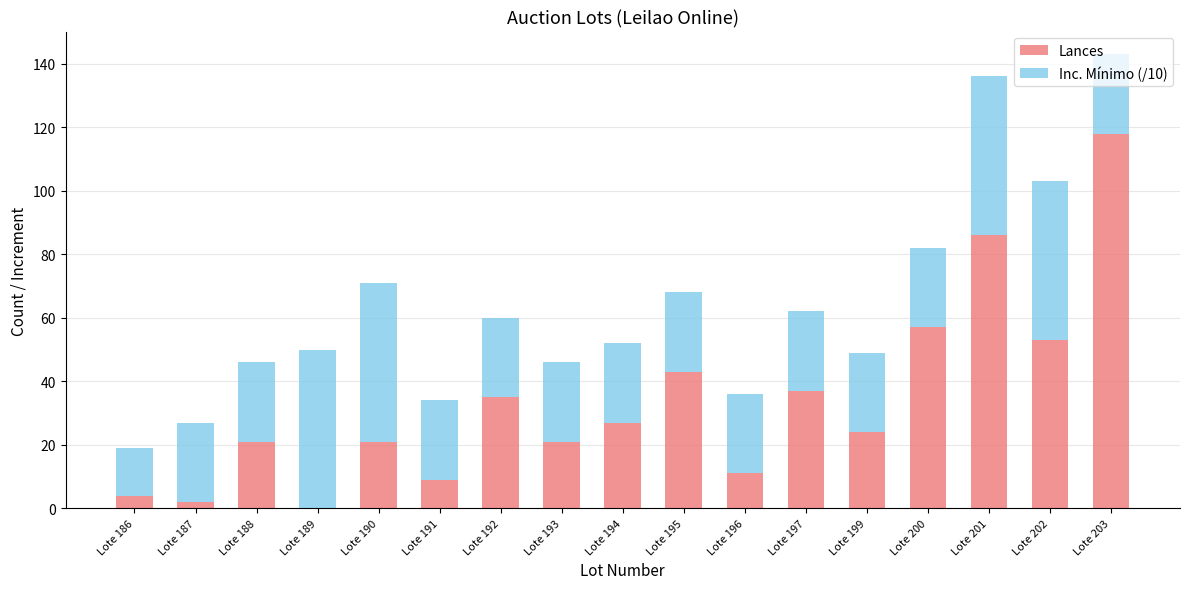

Are the bars horizontal?

No